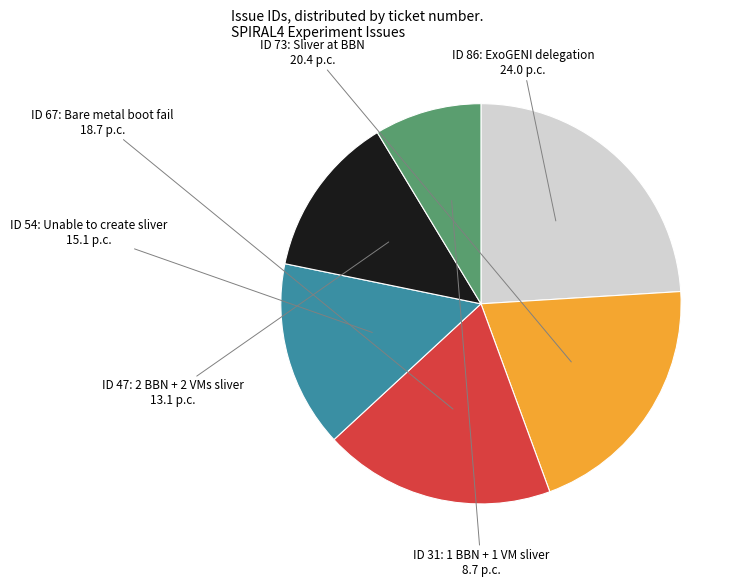

Is there a majority slice in this chart?

No